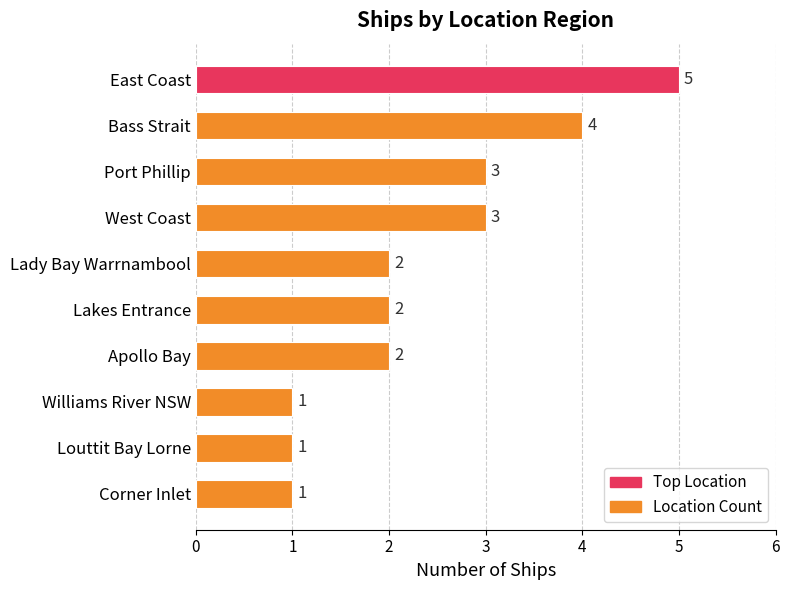

What is the sum of all values?

24